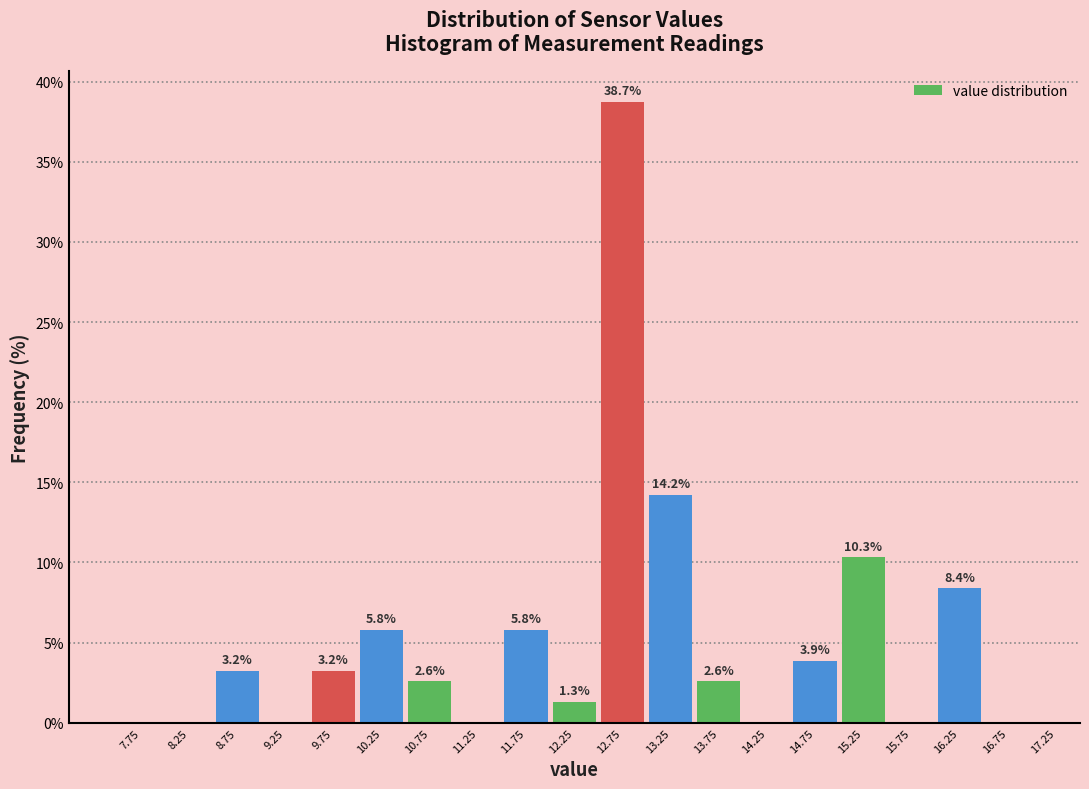

Which range on the x-axis has the tallest bar?

12.5 to 13.0